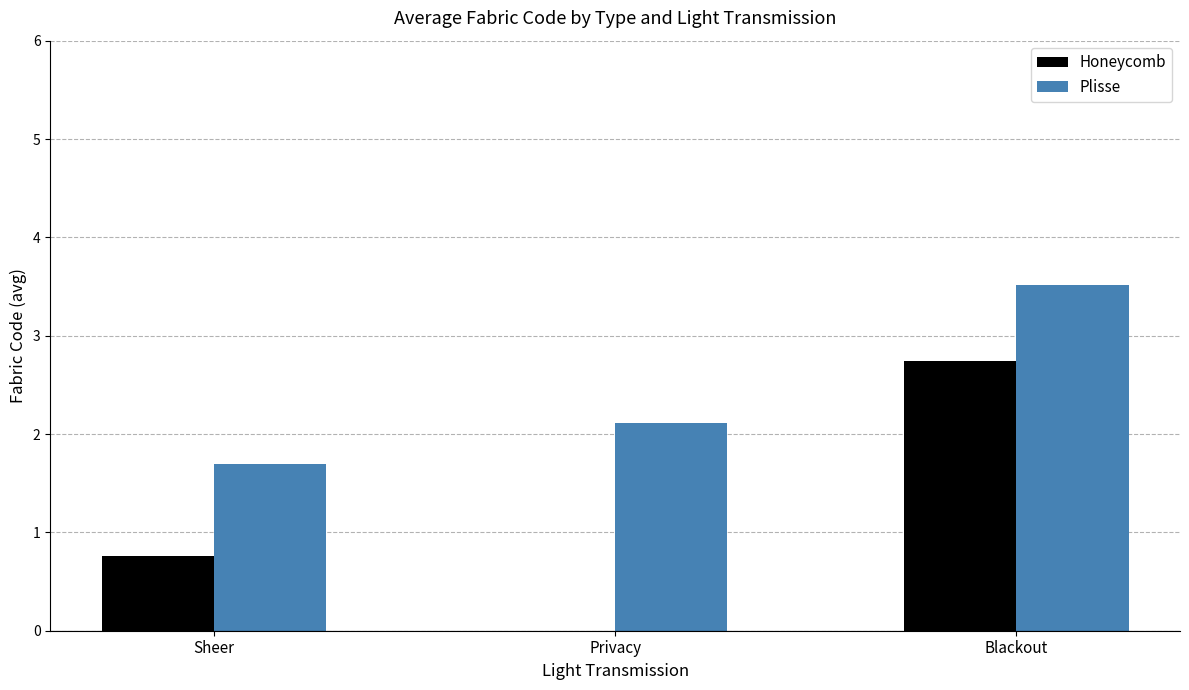

Which series has the largest range (max minus min)?

Honeycomb